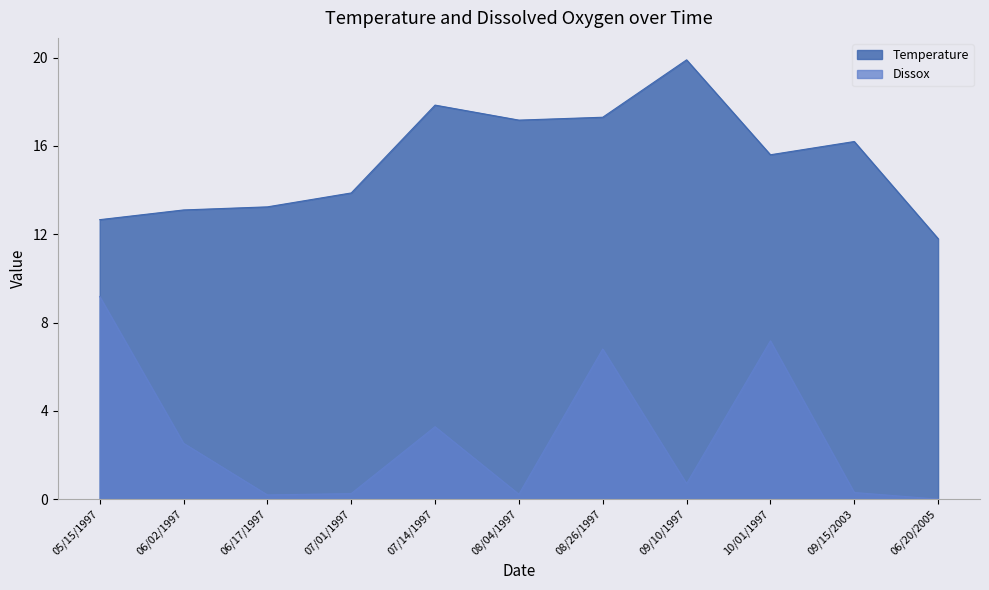

True or false: Temperature and Dissox intersect in this chart.

False